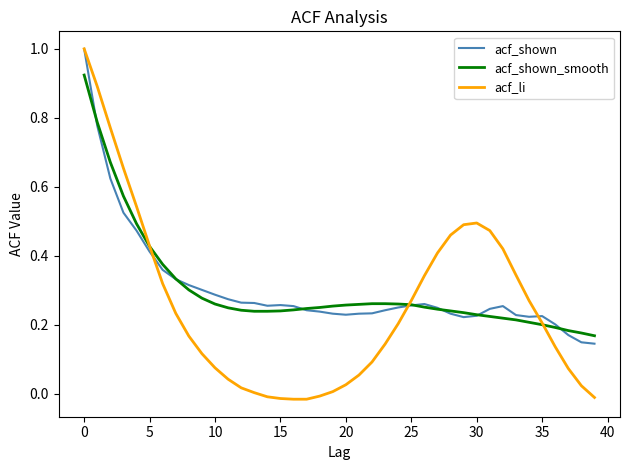

What is the maximum value shown in the chart?

1.0